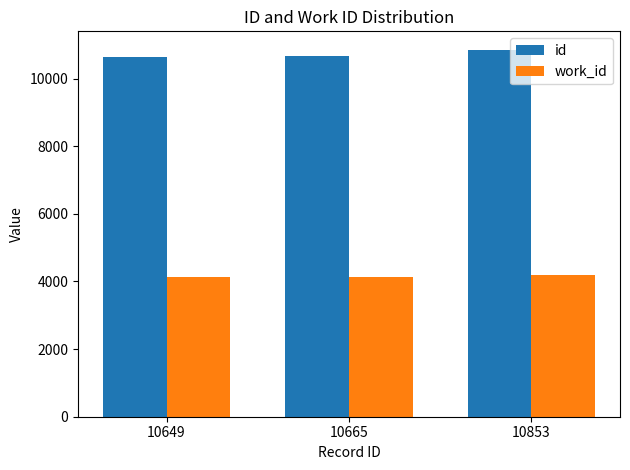

Rank the series at 10853 from highest to lowest value.

id, work_id